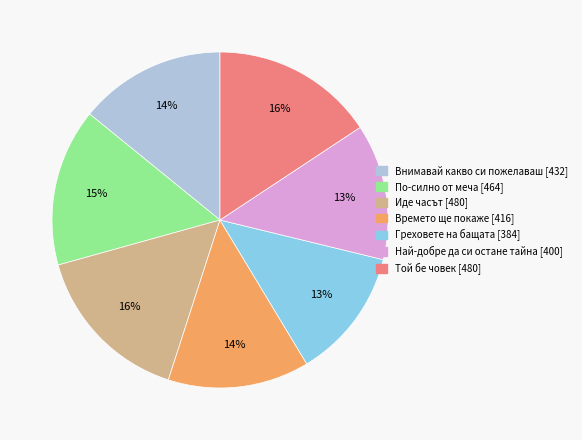

Approximately how many times larger is the value at Греховете на бащата [384] compared to Най-добре да си остане тайна [400]?

1.0